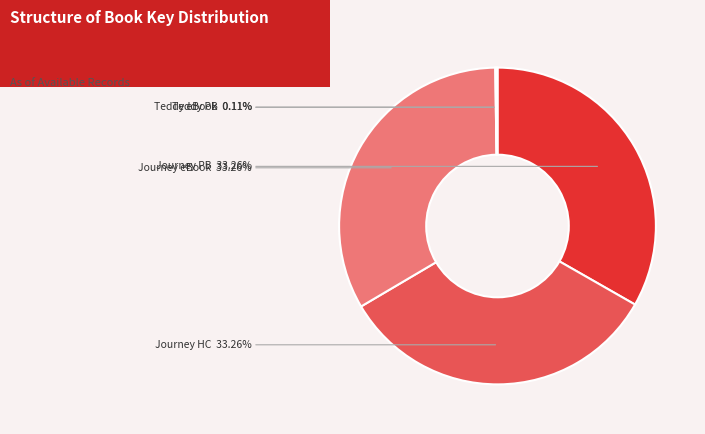

Does any single category account for the majority?

No